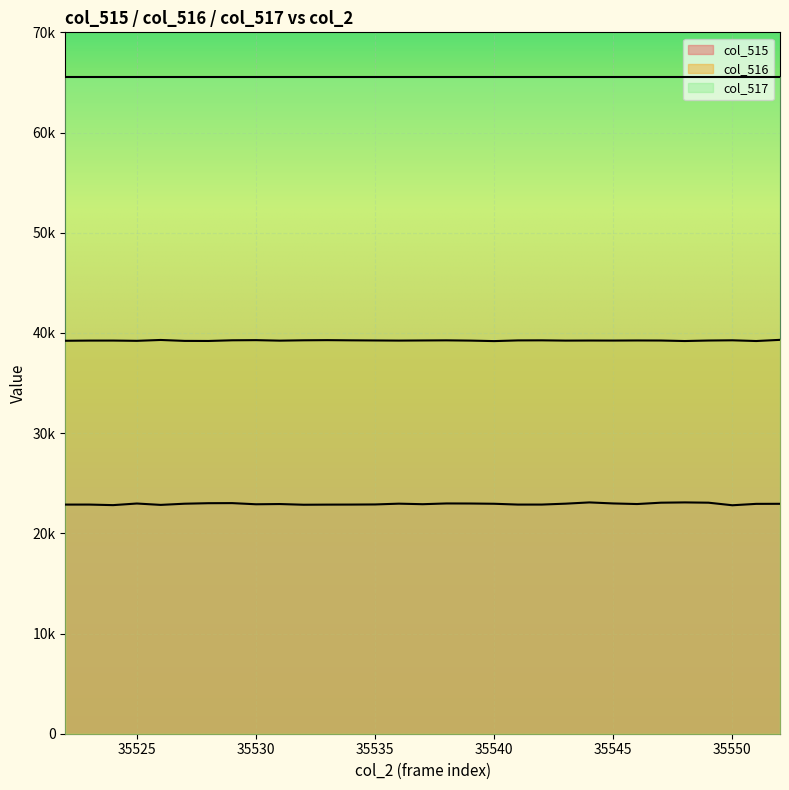

True or false: col_516 has a value of 65124 at 22.

False